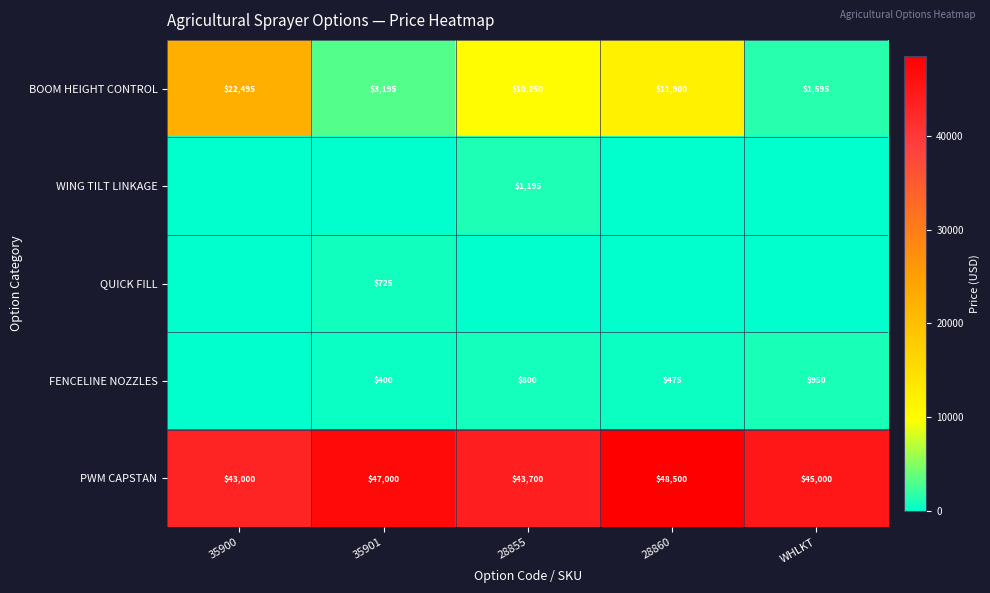

The FENCELINE NOZZLES series shows 556 at 28855. True or false?

False